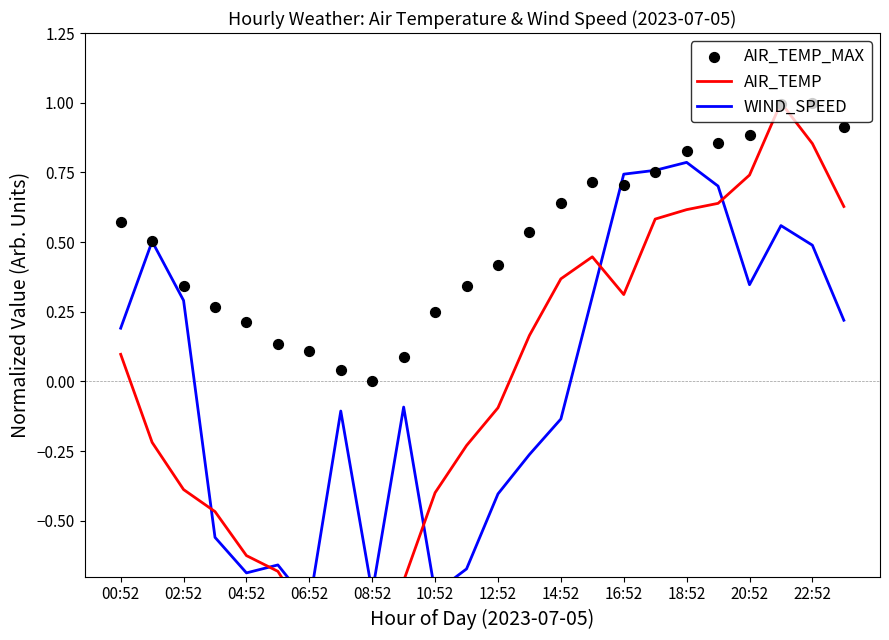

What is the total value across all series at 14:52?

0.9